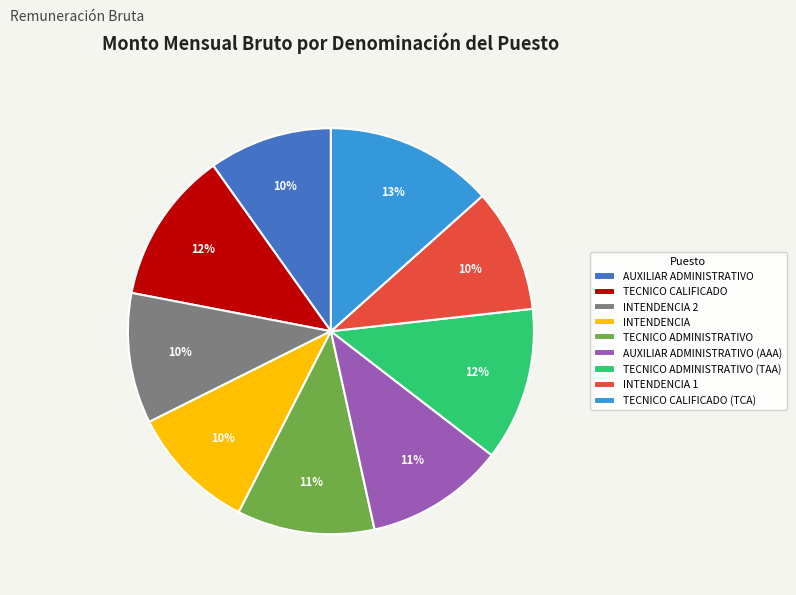

The TECNICO CALIFICADO (TCA) slice represents 1% of the pie. True or false?

False